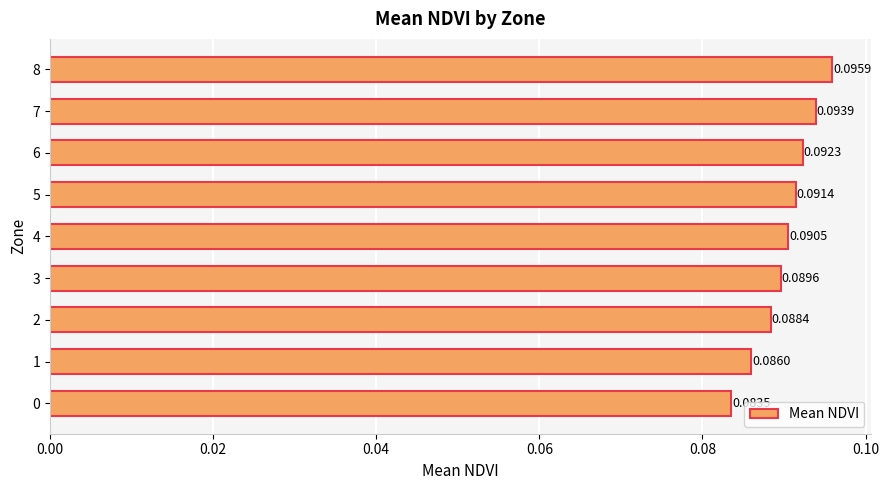

Between 1 and 7, which is larger?

7